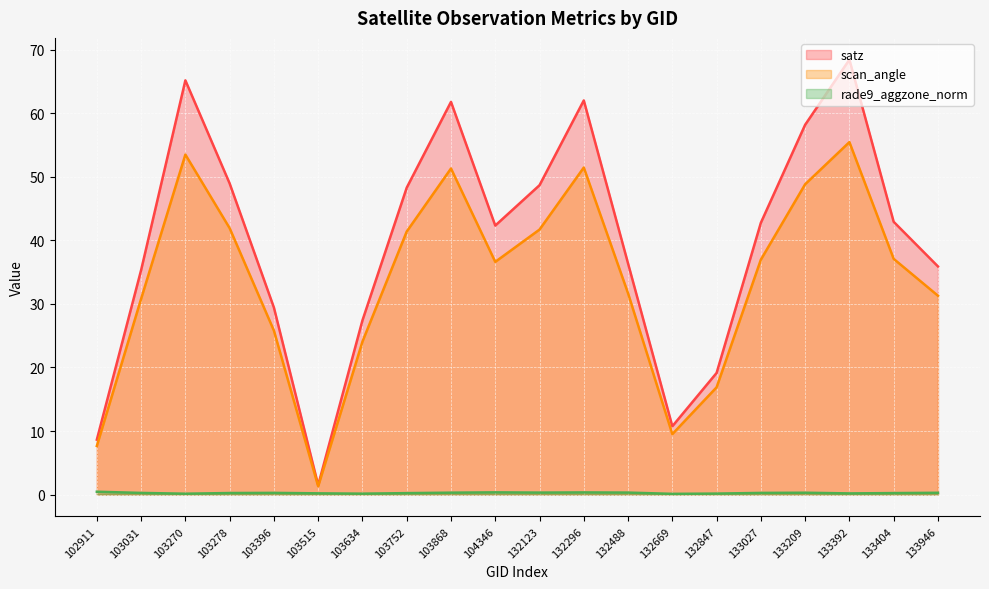

Reading right to left, list all the values displayed in this chart.

satz: 133946=35.9	133404=42.9	133392=68.4	133209=58.2	133027=42.8	132847=19.1	132669=10.8	132488=36.4	132296=62.0	132123=48.7	104346=42.3	103868=61.8	103752=48.3	103634=27.4	103515=1.5	103396=29.4	103278=49.0	103270=65.2	103031=35.3	102911=8.6
scan_angle: 133946=31.3	133404=37.1	133392=55.5	133209=48.8	133027=37.0	132847=16.9	132669=9.5	132488=31.7	132296=51.5	132123=41.7	104346=36.6	103868=51.3	103752=41.4	103634=24.1	103515=1.3	103396=25.8	103278=41.9	103270=53.5	103031=30.8	102911=7.7
rade9_aggzone_norm: 133946=0.3	133404=0.2	133392=0.2	133209=0.3	133027=0.3	132847=0.2	132669=0.1	132488=0.3	132296=0.3	132123=0.3	104346=0.3	103868=0.3	103752=0.2	103634=0.1	103515=0.2	103396=0.3	103278=0.2	103270=0.1	103031=0.3	102911=0.4